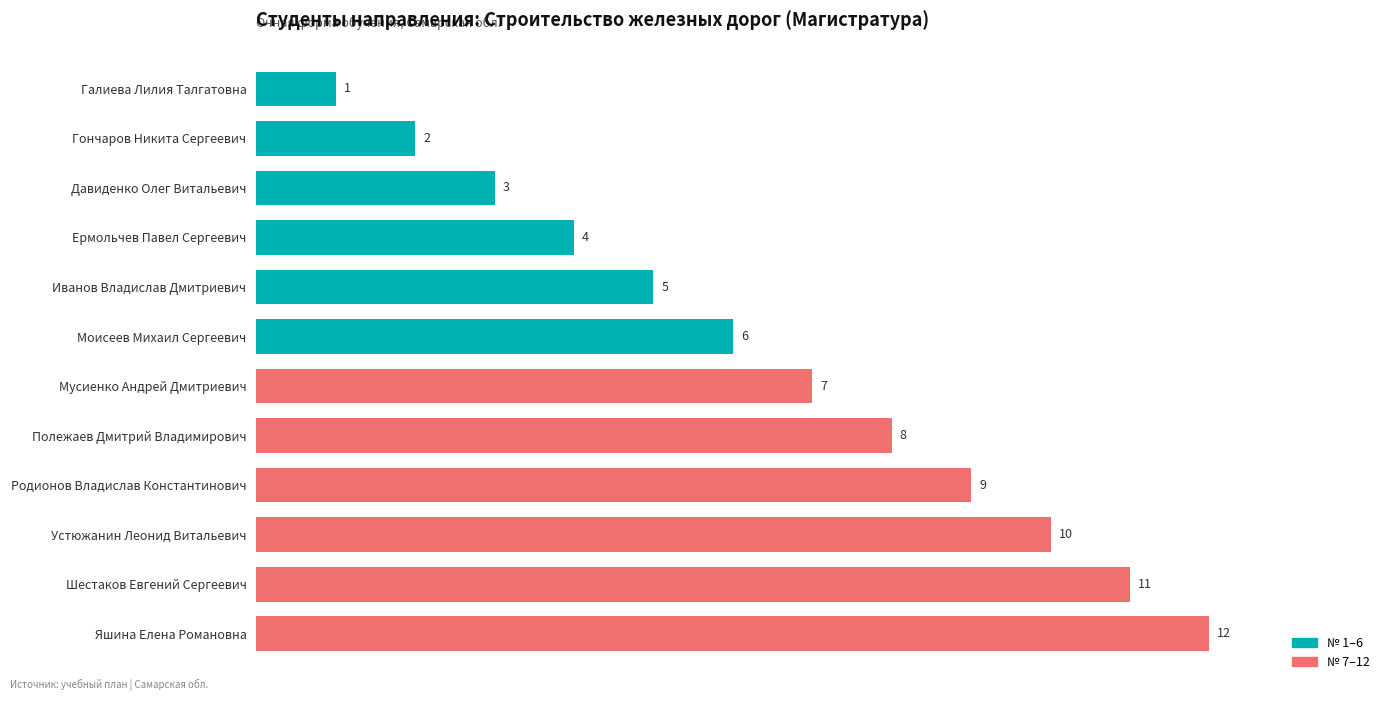

Rank the categories by value from lowest to highest.

Галиева Лилия Талгатовна, Гончаров Никита Сергеевич, Давиденко Олег Витальевич, Ермольчев Павел Сергеевич, Иванов Владислав Дмитриевич, Моисеев Михаил Сергеевич, Мусиенко Андрей Дмитриевич, Полежаев Дмитрий Владимирович, Родионов Владислав Константинович, Устюжанин Леонид Витальевич, Шестаков Евгений Сергеевич, Яшина Елена Романовна